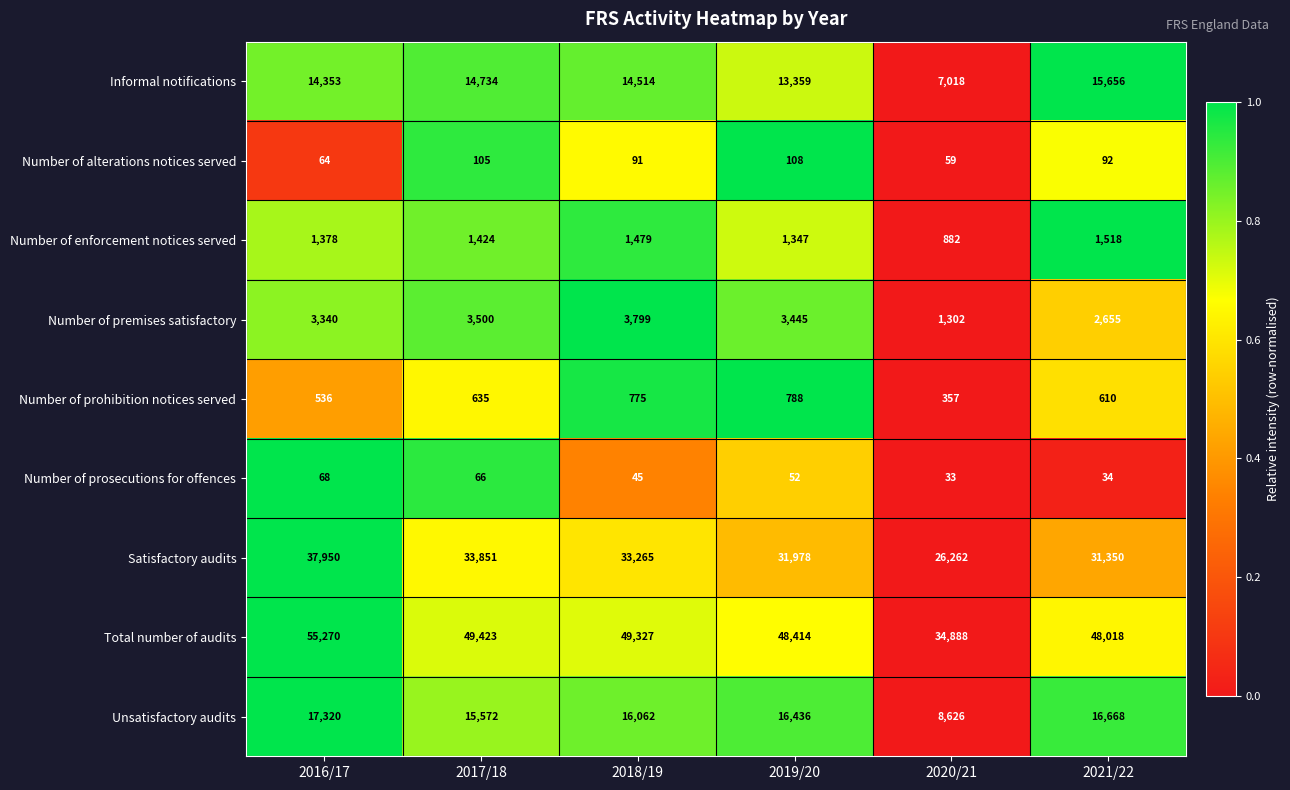

What is the sum of the Number of enforcement notices served values at 2021/22 and 2020/21?

2400